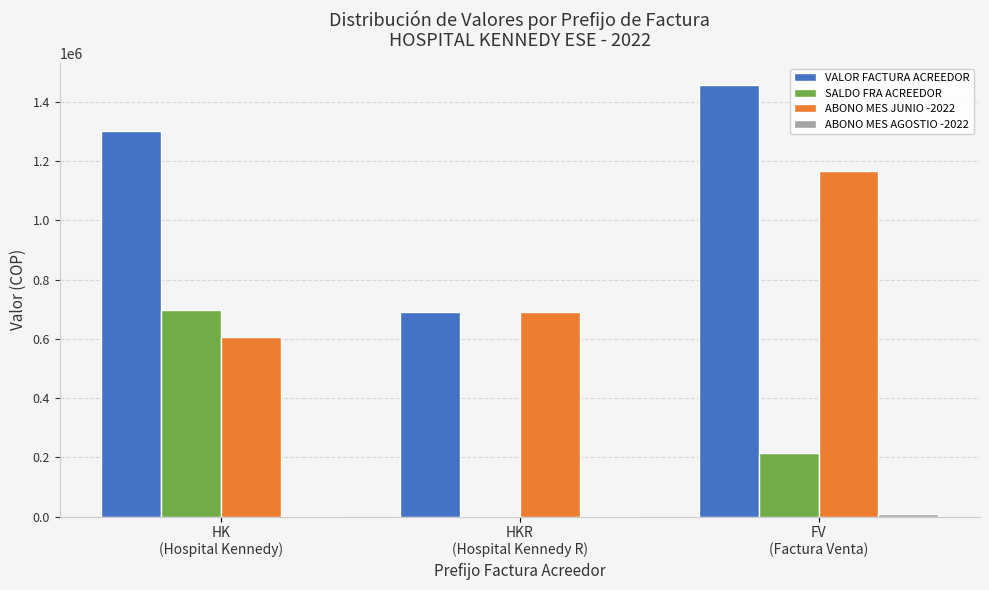

Which series has the largest total across all categories?

VALOR FACTURA ACREEDOR